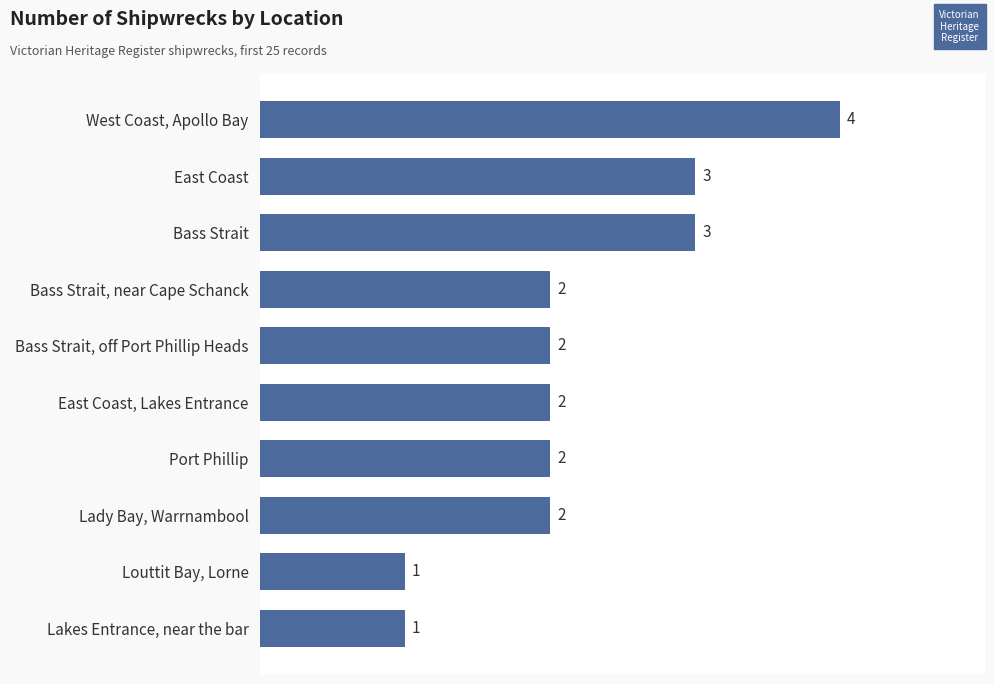

What is the smallest value displayed?

1